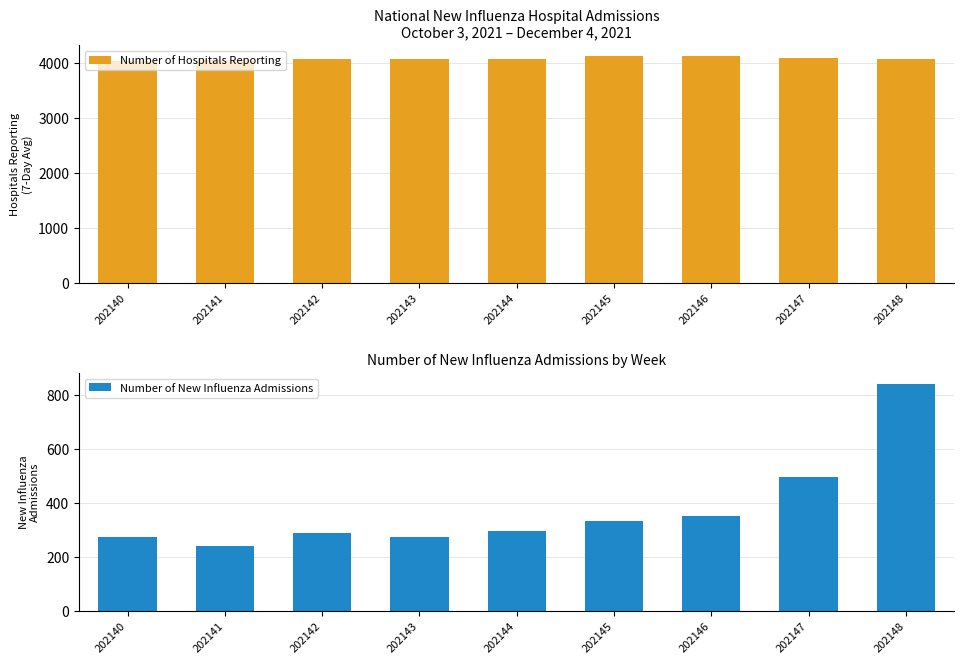

Reading right to left, transcribe all the data shown in this chart.

Number of Hospitals Reporting: 4079	4084	4118	4118	4064	4066	4067	4045	4040
Number of New Influenza Admissions: 841	496	353	334	296	274	288	241	274